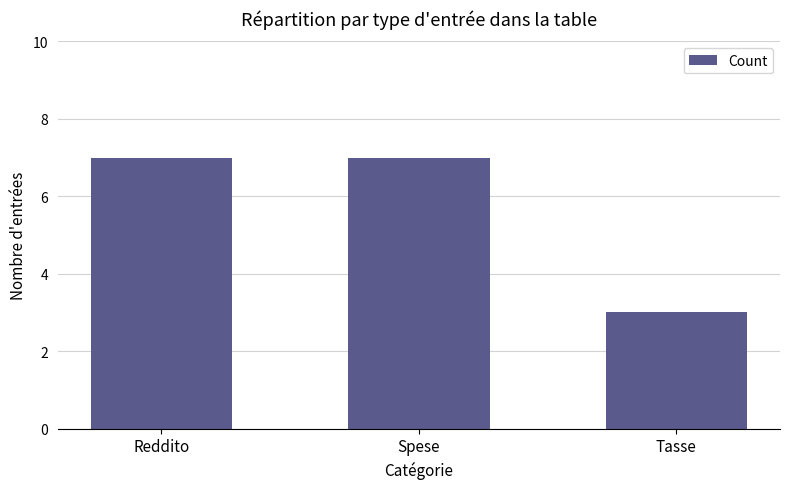

Read the value at Spese.

7